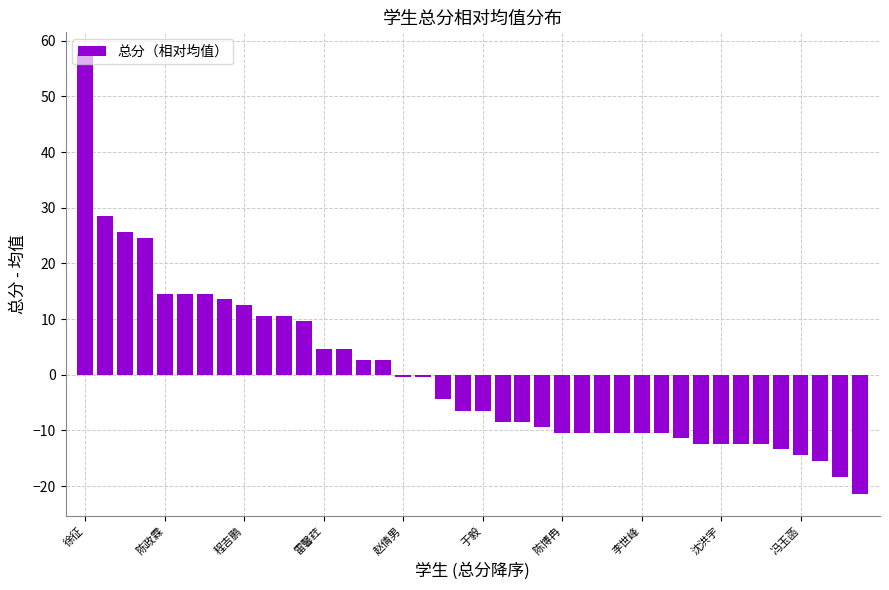

How many data points are less than -6?

21